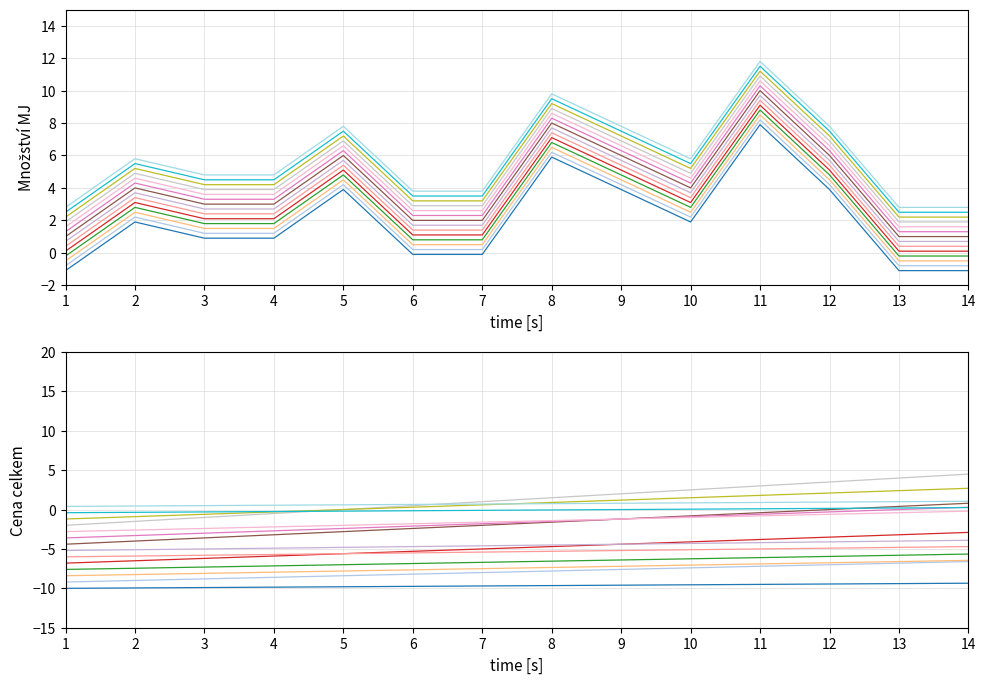

How many points are higher than both their immediate neighbors (excluding endpoints)?

4